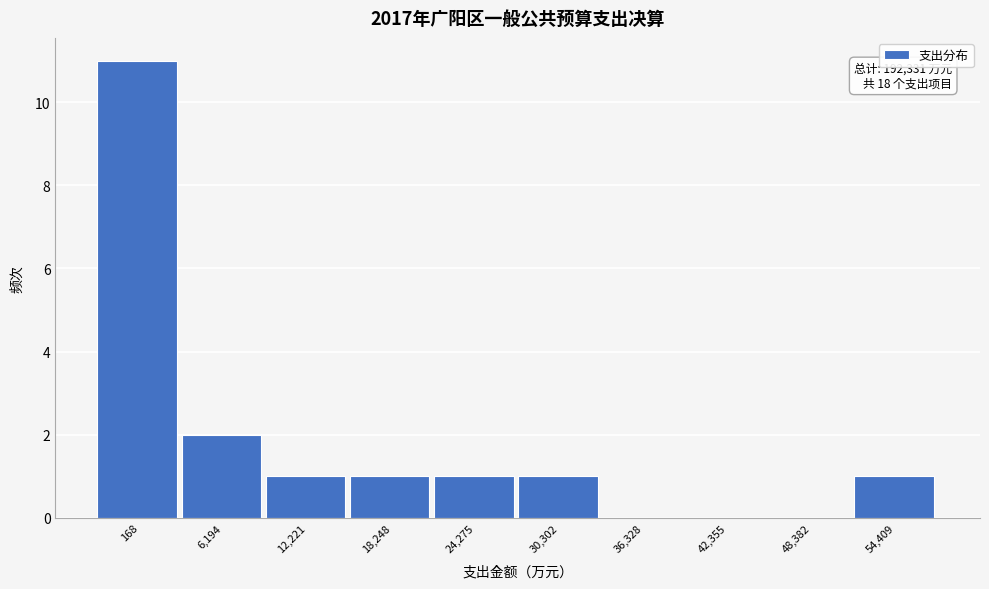

Reading left to right, transcribe all the data shown in this chart.

168=11	6,194=2	12,221=1	18,248=1	24,275=1	30,302=1	36,328=0	42,355=0	48,382=0	54,409=1